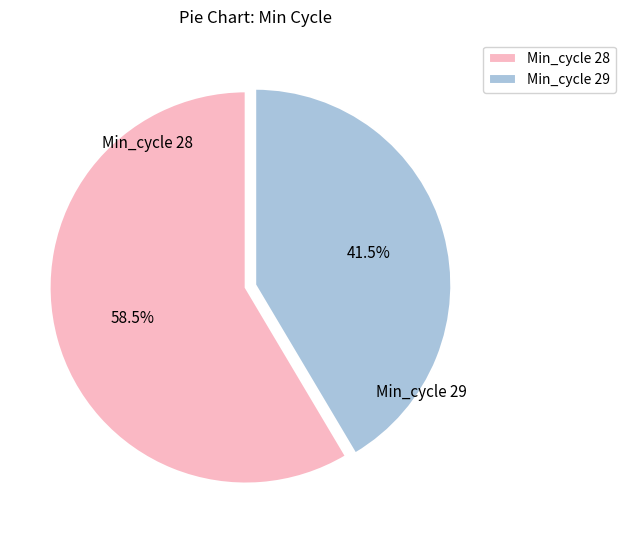

Combined, what portion of the pie is Min_cycle 29 and Min_cycle 28?

100.0%